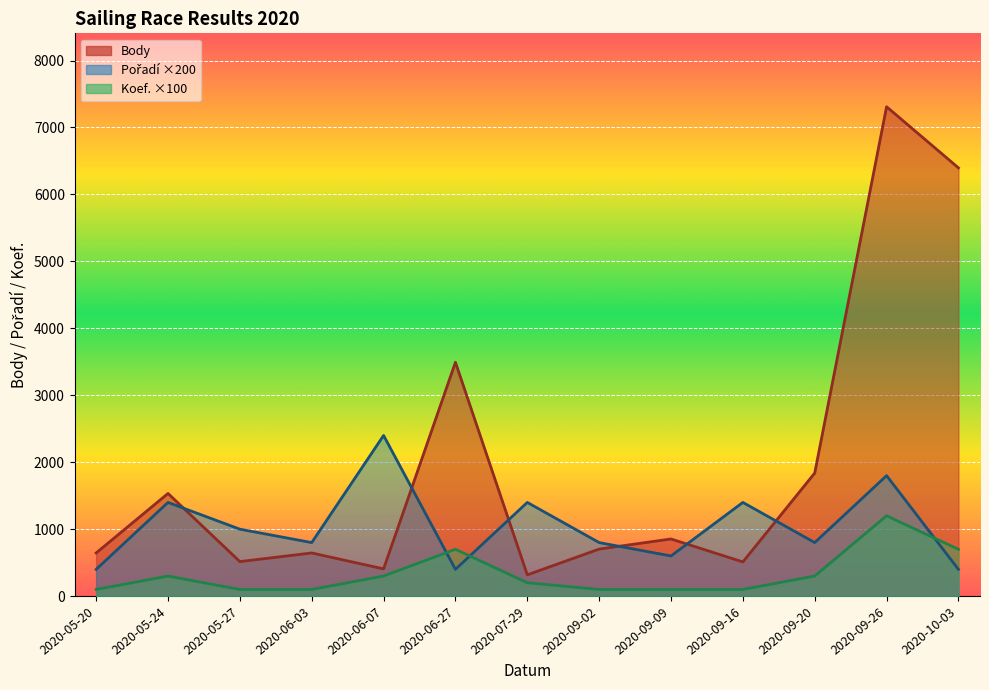

Which label corresponds to the smallest value in the chart?

2020-05-20